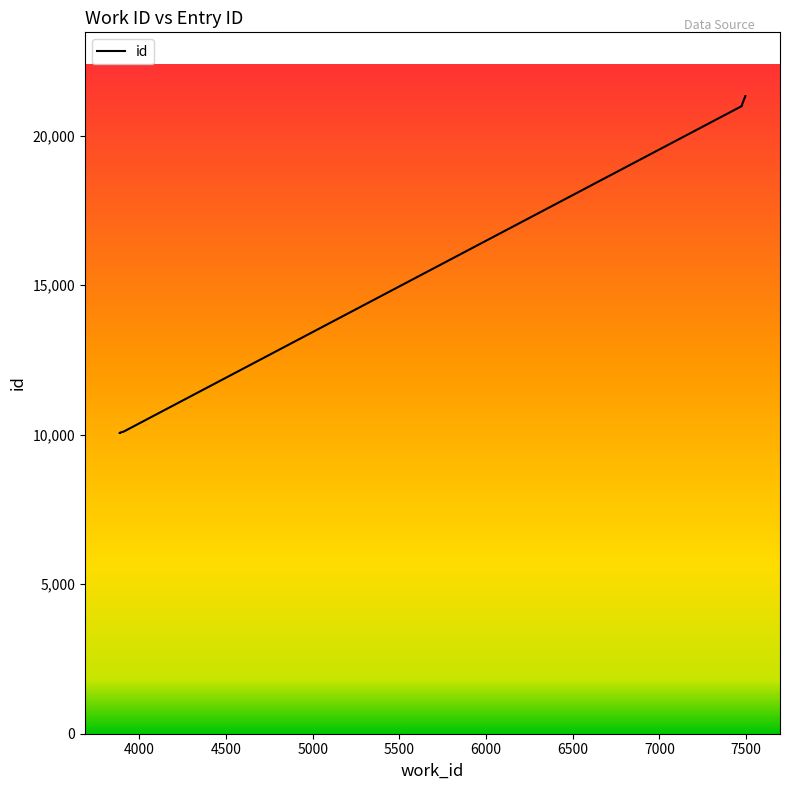

How many lines are shown in the chart?

1